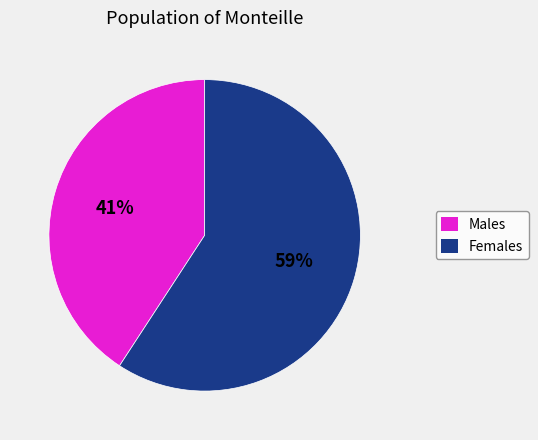

Is there any slice that represents more than half of the pie?

Yes